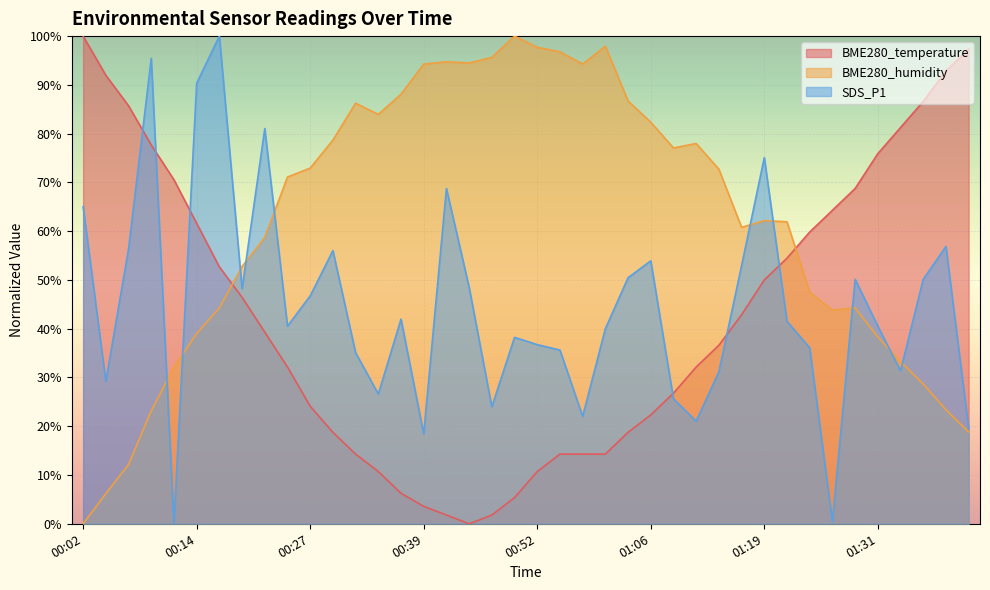

Does the chart display data point markers on the line(s)?

No